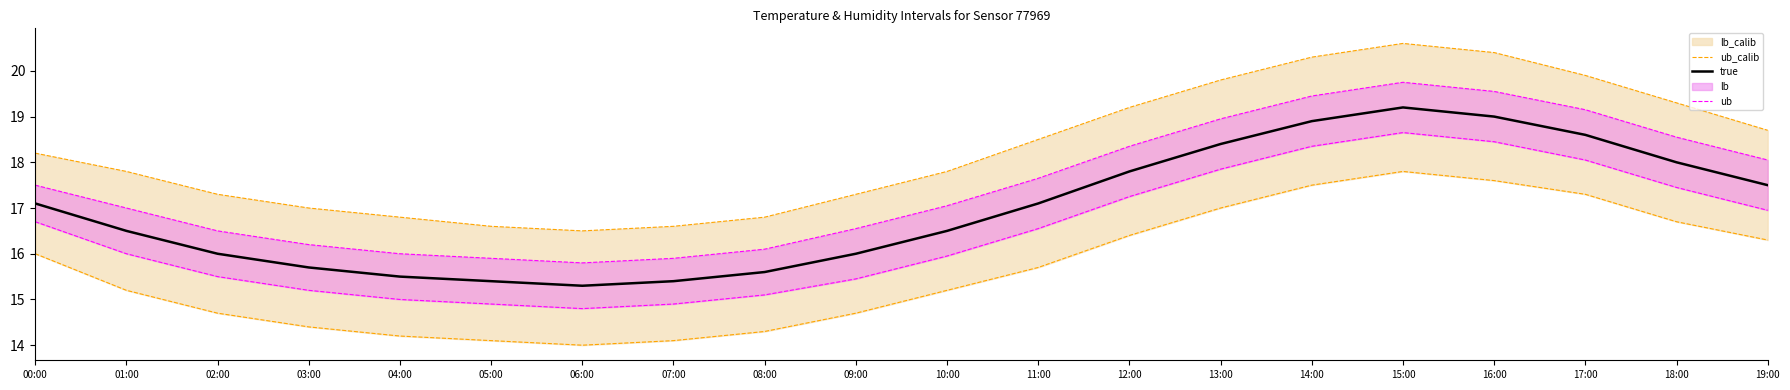

What is the difference between the ub values at 05:00 and 01:00?

1.1